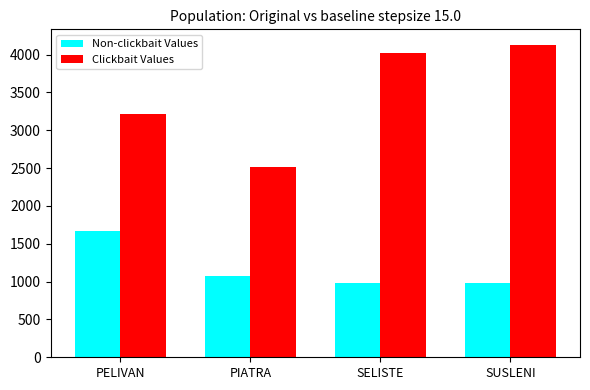

What is the value of the Non-clickbait Values bar at the 3rd from the left?

980